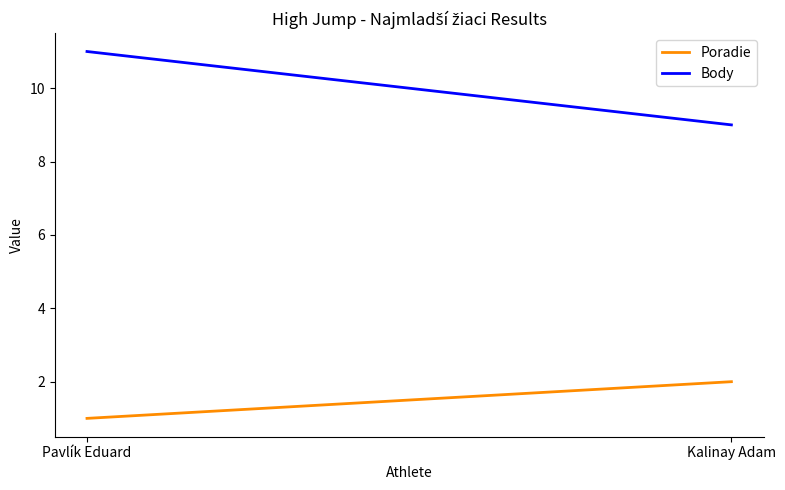

Where is Body nearest to the value 10?

Pavlík Eduard